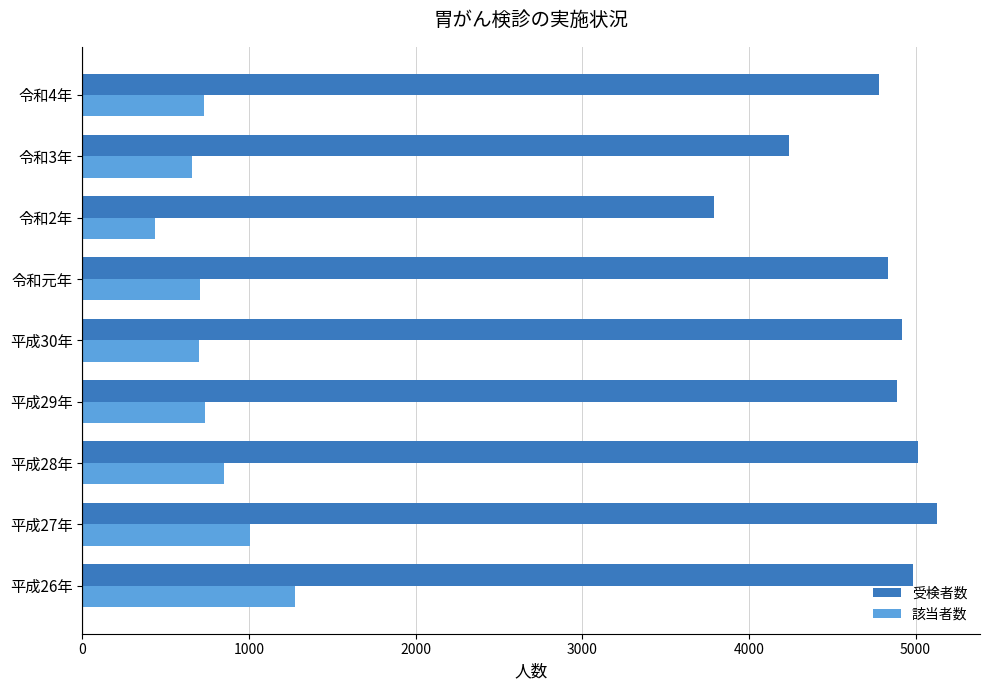

What is the spread (max minus min) of values at 平成30年?

4220